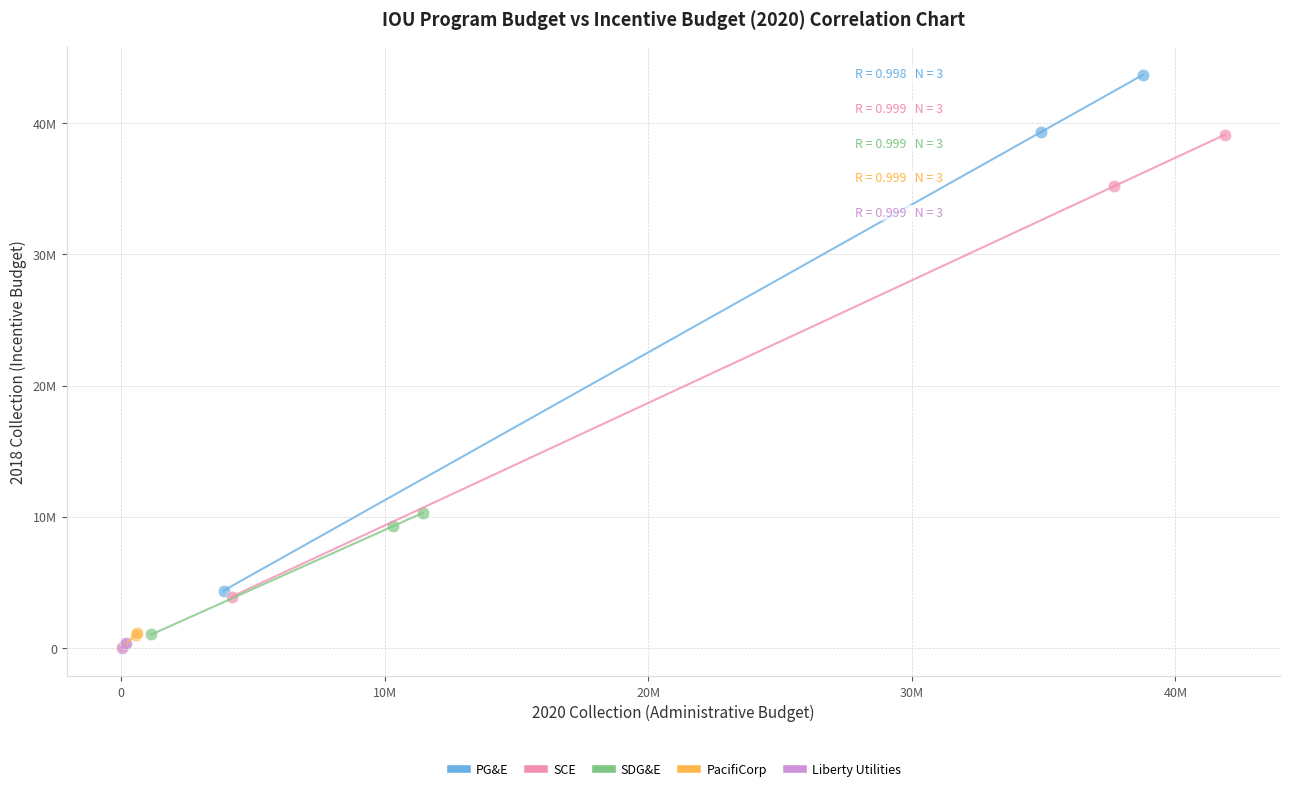

Which series has the largest Y range (max minus min)?

PG&E